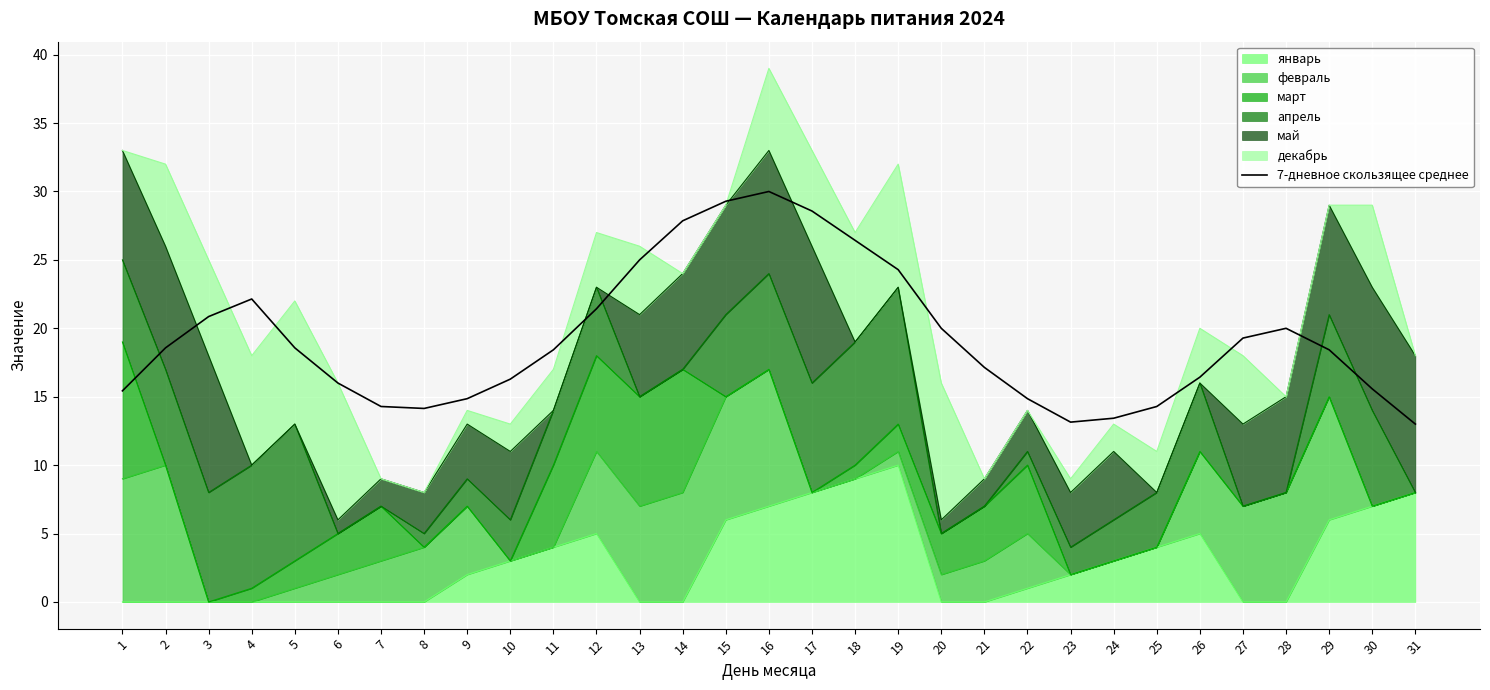

What is the approximate value at 16?

30.0